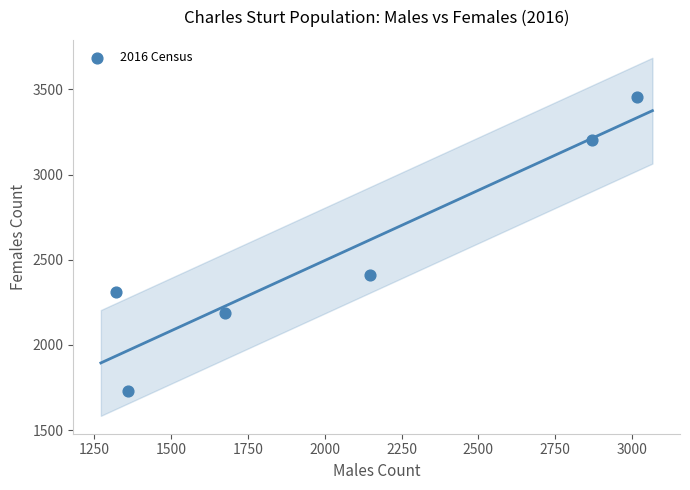

What is the range of Y values (max minus min)?

1730